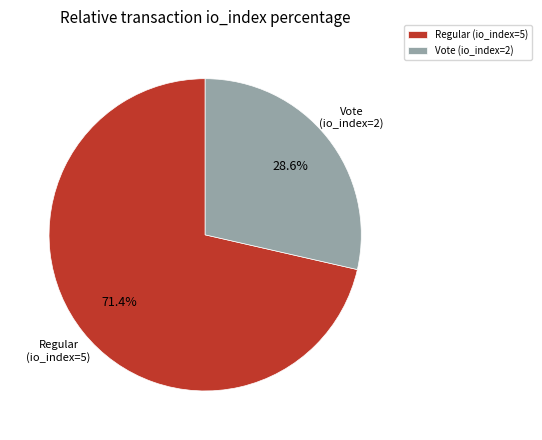

Is it true that Vote (io_index=2) is 29% of the pie?

True